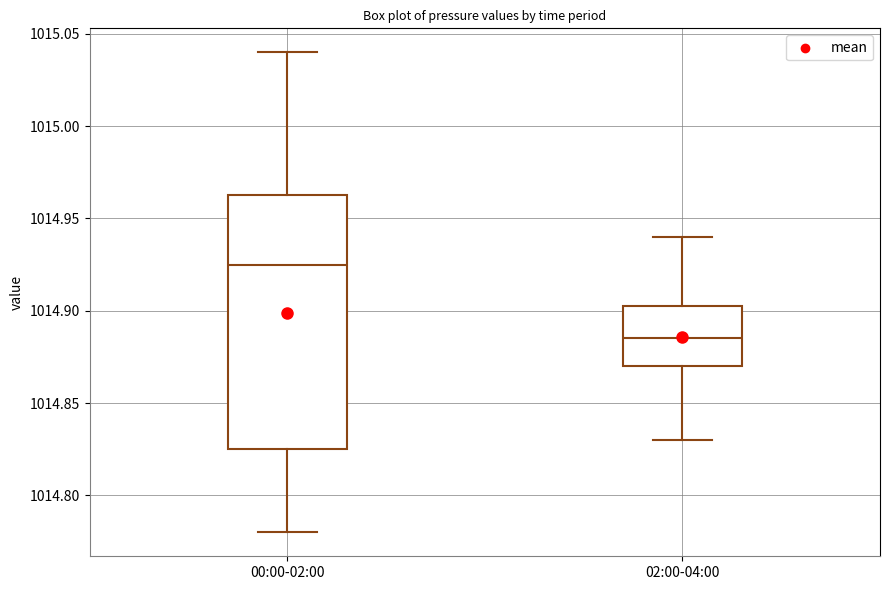

Which box has the highest median line?

00:00-02:00